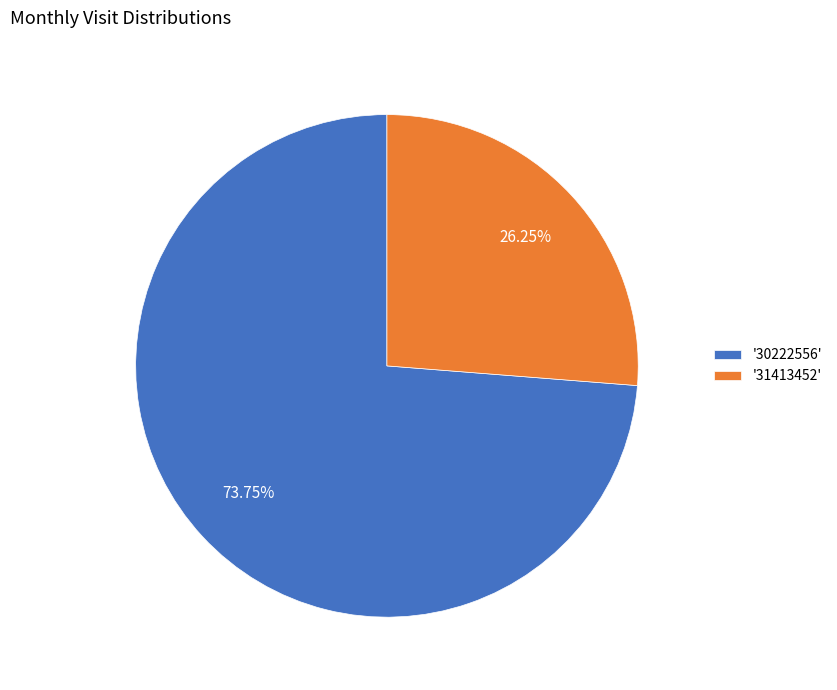

Combined, do '31413452' and '30222556' account for over 50%?

Yes